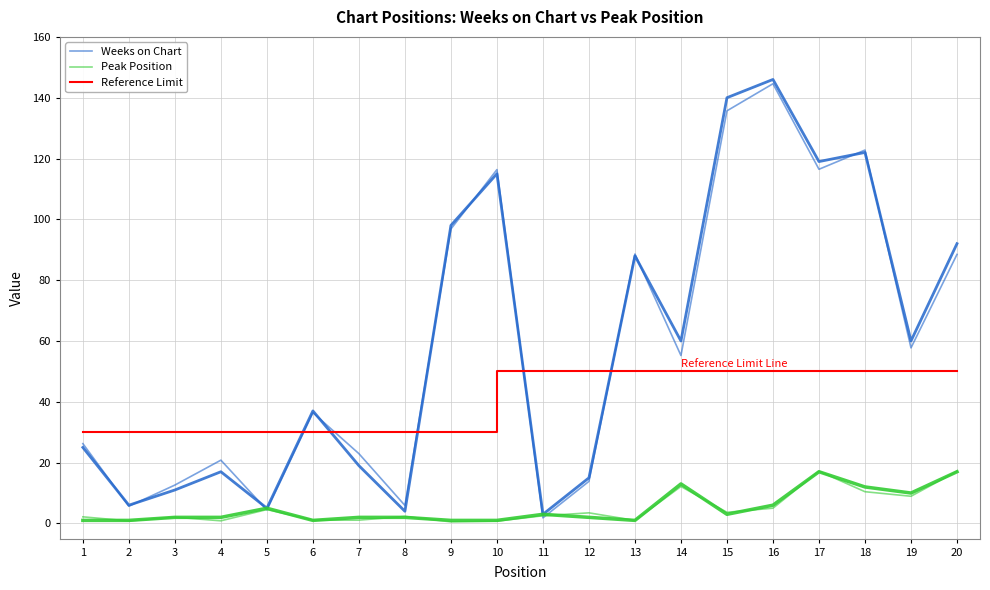

True or false: Weeks on Chart and Peak Position intersect in this chart.

False